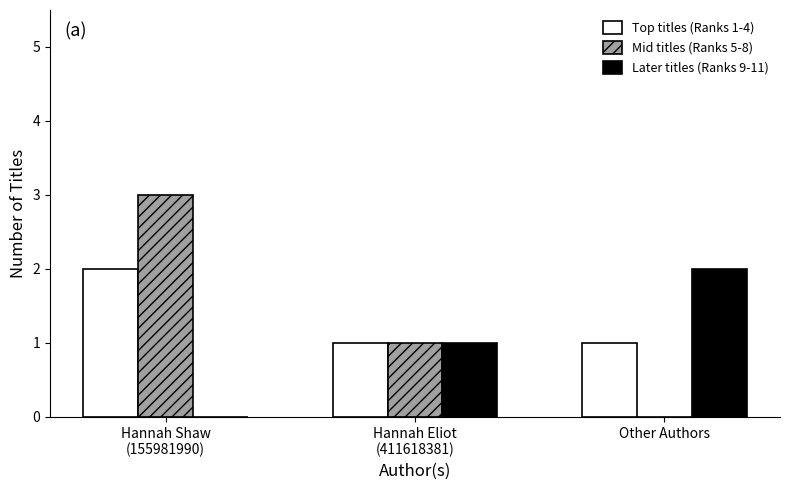

True or false: Later titles (Ranks 9-11) has a value of 1 at Other Authors.

False